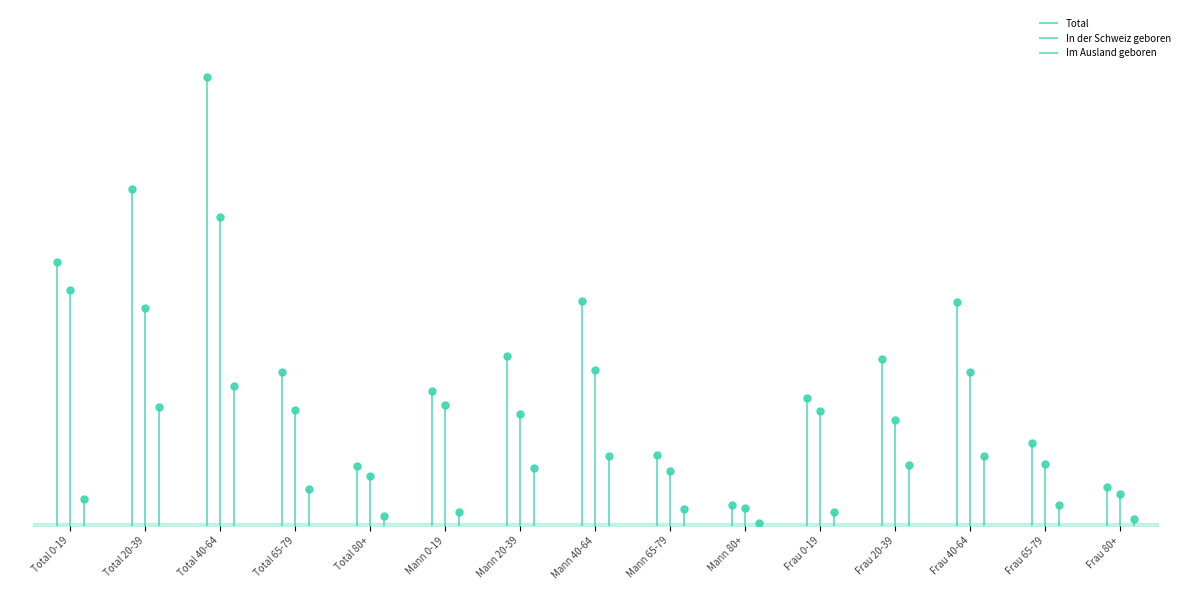

Where is the first local maximum for Im Ausland geboren?

Total 40-64